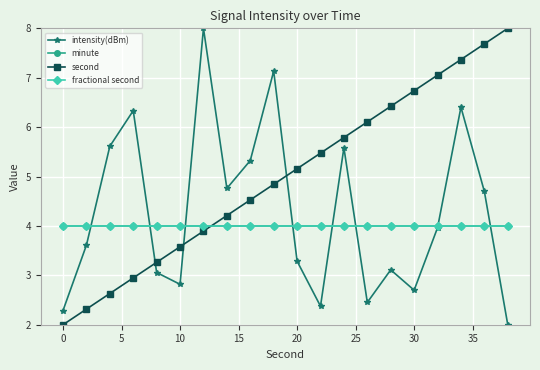

How many lines are shown in the chart?

4